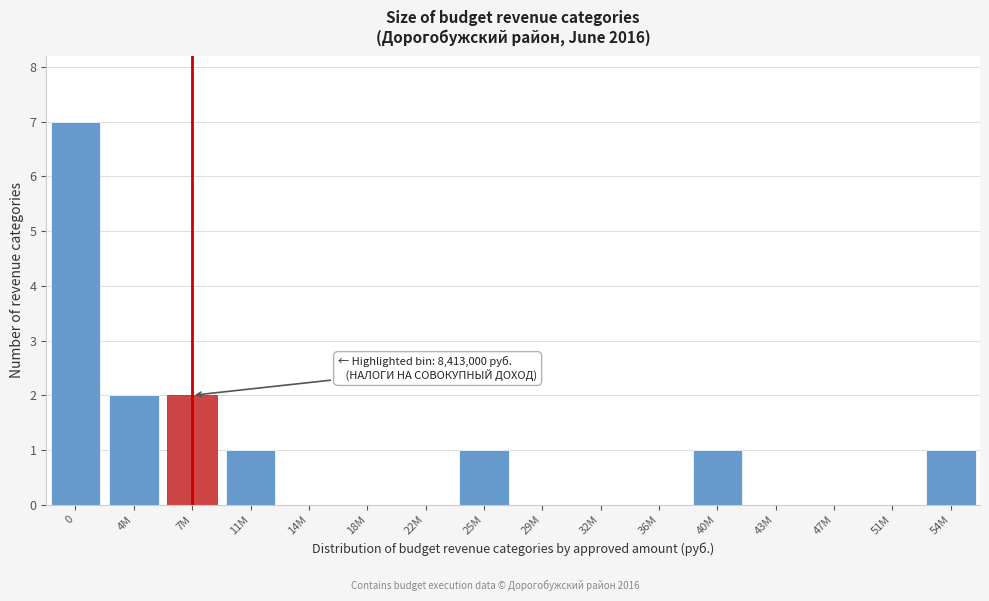

Reading left to right, extract all data points from this chart.

0=7	4M=2	7M=2	11M=1	14M=0	18M=0	22M=0	25M=1	29M=0	32M=0	36M=0	40M=1	43M=0	47M=0	51M=0	54M=1